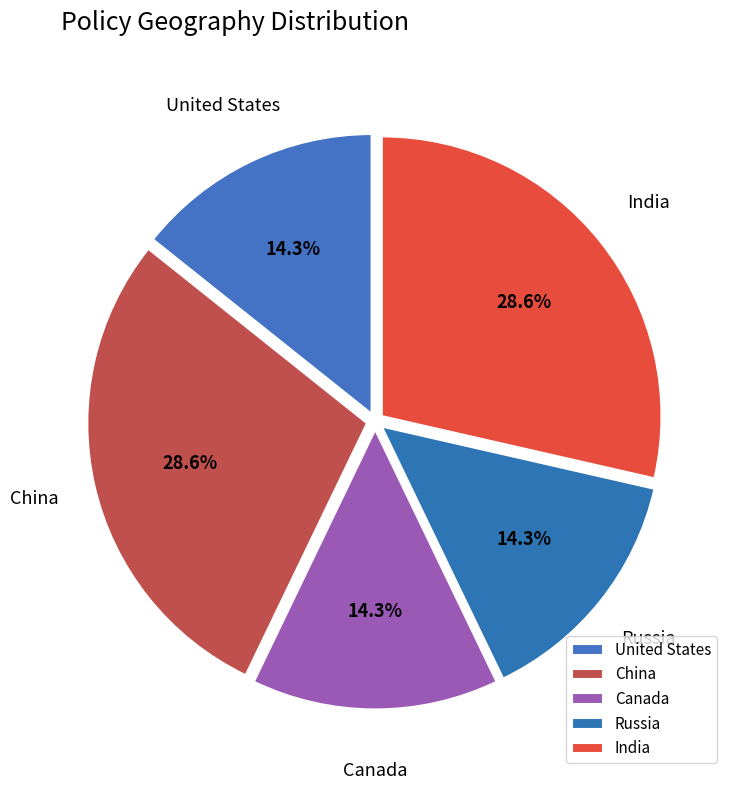

Between Canada and China, which is larger?

China